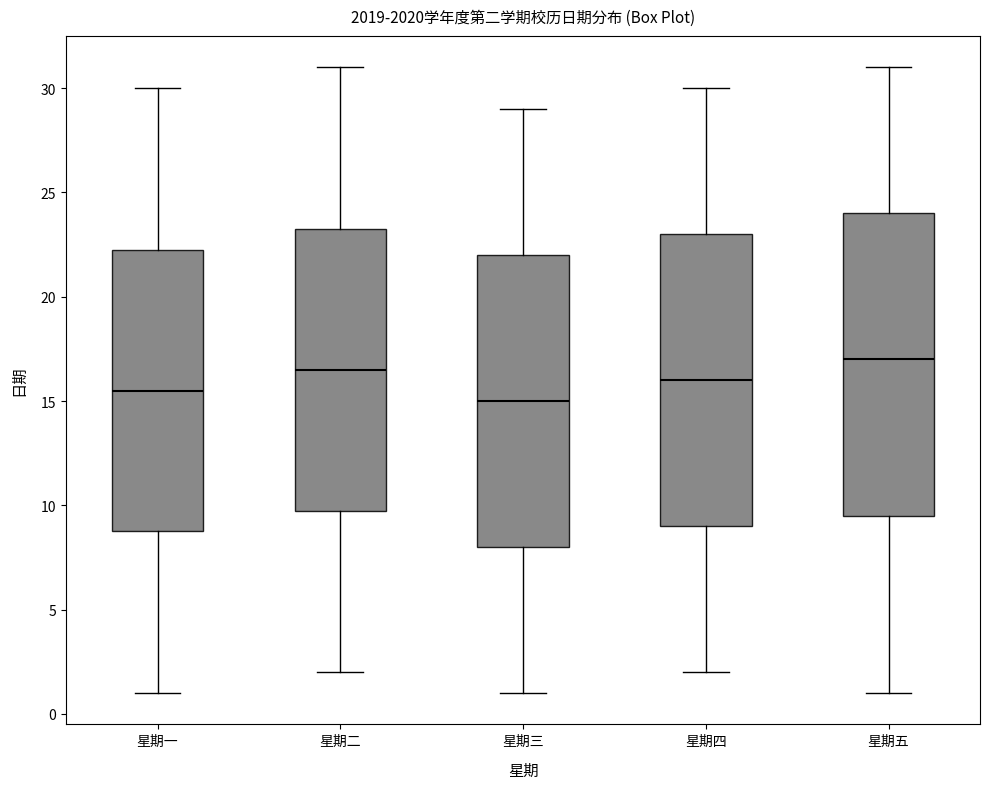

Reading left to right, read every box against the y-axis: the position of its median line, the range the box covers, and the ends of its whiskers. The values are not printed on the chart, so give them approximately, as read against the axis.

星期一: median 15.5, box 9.0 to 22.5, whiskers 1.0 to 30.0
星期二: median 16.5, box 10.0 to 23.5, whiskers 2.0 to 31.0
星期三: median 15.0, box 8.0 to 22.0, whiskers 1.0 to 29.0
星期四: median 16.0, box 9.0 to 23.0, whiskers 2.0 to 30.0
星期五: median 17.0, box 9.5 to 24.0, whiskers 1.0 to 31.0